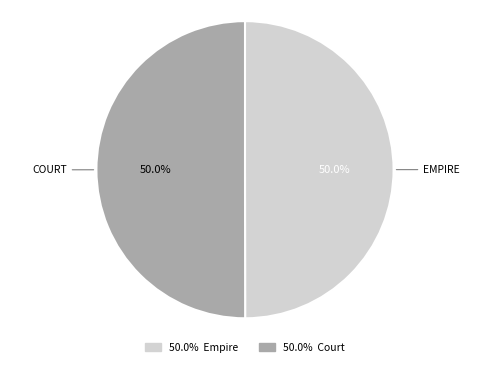

Approximately how many times larger is the value at 50.0% Empire compared to 50.0% Court?

1.0